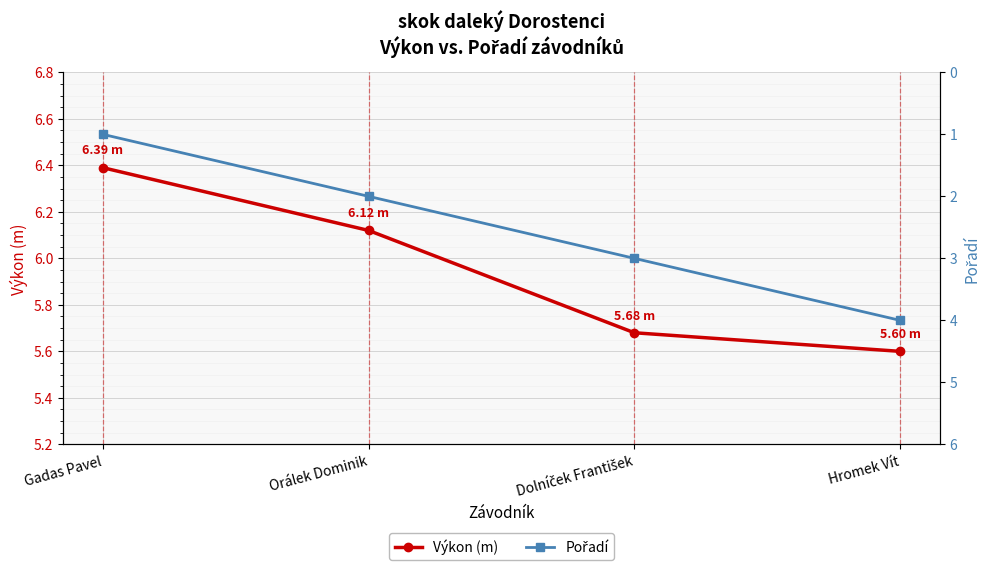

True or false: Výkon (m) and Pořadí intersect in this chart.

False